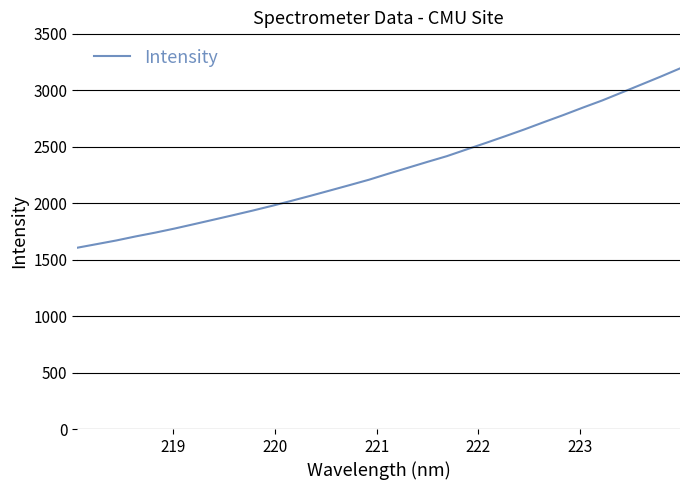

What is the difference between the maximum and minimum values?

1587.1